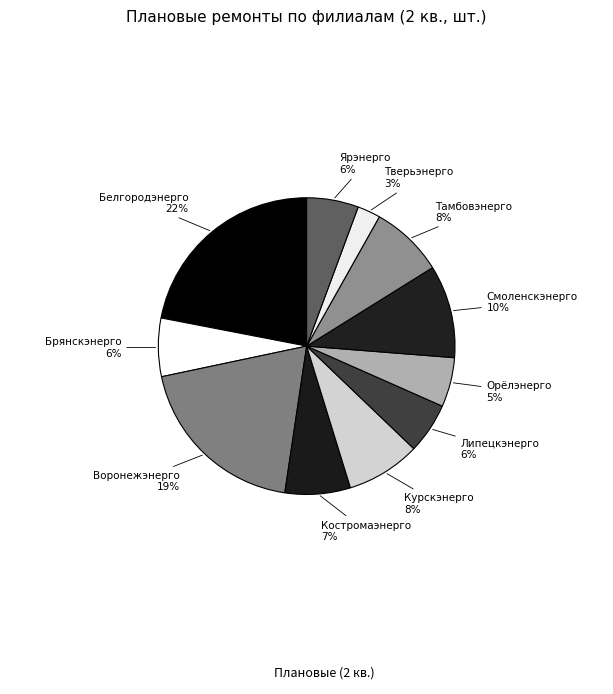

Which slice is the smallest?

Тверьэнерго